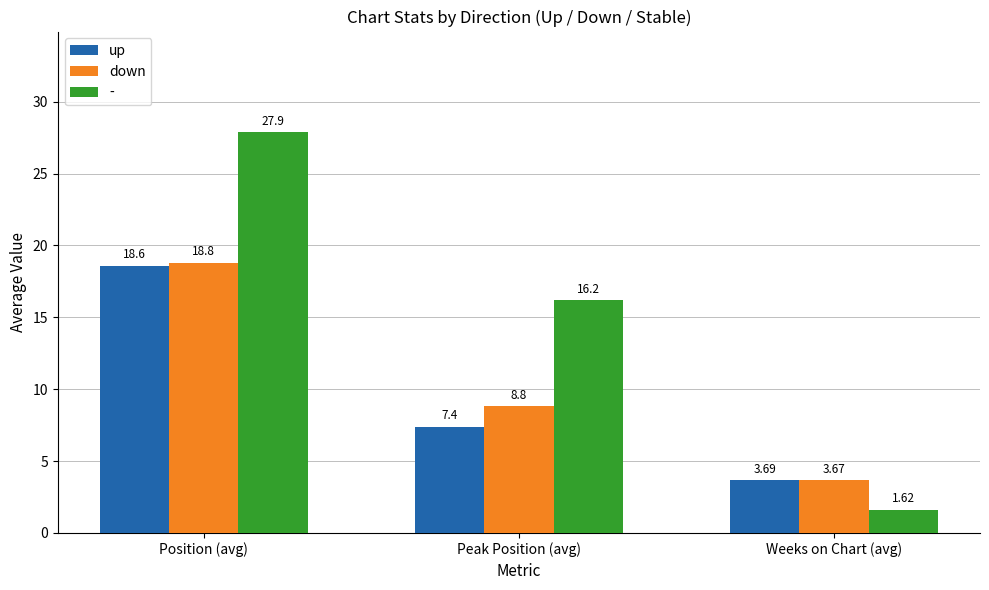

What is the difference between the highest and lowest values at Position (avg)?

9.3